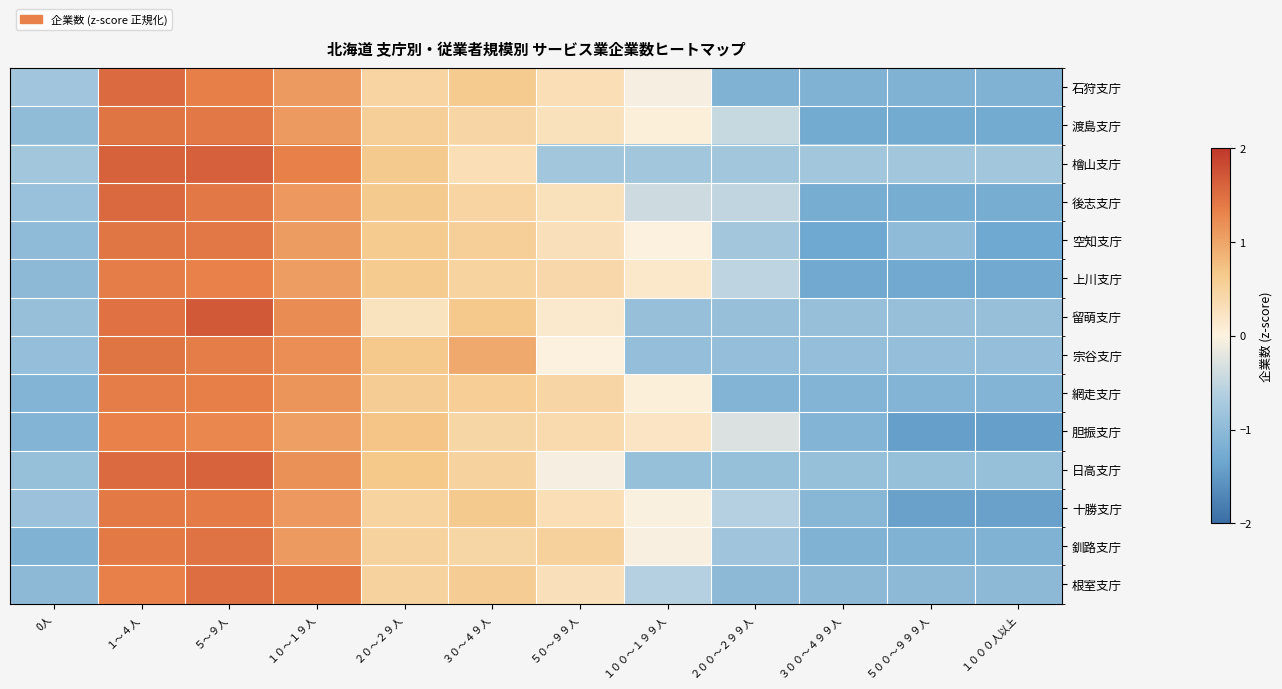

Reading left to right, list all the values displayed in this chart.

石狩支庁: 0人=-0.8	１～４人=1.5	５～９人=1.4	１０～１９人=1.1	２０～２９人=0.5	３０～４９人=0.6	５０～９９人=0.3	１００～１９９人=-0.0	２００～２９９人=-1.1	３００～４９９人=-1.1	５００～９９９人=-1.1	１０００人以上=-1.1
渡島支庁: 0人=-1.0	１～４人=1.4	５～９人=1.4	１０～１９人=1.1	２０～２９人=0.6	３０～４９人=0.5	５０～９９人=0.3	１００～１９９人=0.0	２００～２９９人=-0.5	３００～４９９人=-1.3	５００～９９９人=-1.3	１０００人以上=-1.3
檜山支庁: 0人=-0.8	１～４人=1.6	５～９人=1.6	１０～１９人=1.3	２０～２９人=0.6	３０～４９人=0.3	５０～９９人=-0.8	１００～１９９人=-0.8	２００～２９９人=-0.8	３００～４９９人=-0.8	５００～９９９人=-0.8	１０００人以上=-0.8
後志支庁: 0人=-0.9	１～４人=1.6	５～９人=1.4	１０～１９人=1.1	２０～２９人=0.6	３０～４９人=0.5	５０～９９人=0.3	１００～１９９人=-0.4	２００～２９９人=-0.5	３００～４９９人=-1.2	５００～９９９人=-1.2	１０００人以上=-1.2
空知支庁: 0人=-1.0	１～４人=1.4	５～９人=1.4	１０～１９人=1.1	２０～２９人=0.6	３０～４９人=0.6	５０～９９人=0.3	１００～１９９人=0.0	２００～２９９人=-0.8	３００～４９９人=-1.3	５００～９９９人=-1.0	１０００人以上=-1.3
上川支庁: 0人=-1.0	１～４人=1.4	５～９人=1.3	１０～１９人=1.1	２０～２９人=0.6	３０～４９人=0.5	５０～９９人=0.4	１００～１９９人=0.2	２００～２９９人=-0.5	３００～４９９人=-1.3	５００～９９９人=-1.3	１０００人以上=-1.3
留萌支庁: 0人=-0.9	１～４人=1.5	５～９人=1.7	１０～１９人=1.2	２０～２９人=0.3	３０～４９人=0.6	５０～９９人=0.1	１００～１９９人=-0.9	２００～２９９人=-0.9	３００～４９９人=-0.9	５００～９９９人=-0.9	１０００人以上=-0.9
宗谷支庁: 0人=-0.9	１～４人=1.4	５～９人=1.4	１０～１９人=1.2	２０～２９人=0.6	３０～４９人=1.0	５０～９９人=0.0	１００～１９９人=-0.9	２００～２９９人=-0.9	３００～４９９人=-0.9	５００～９９９人=-0.9	１０００人以上=-0.9
網走支庁: 0人=-1.1	１～４人=1.4	５～９人=1.3	１０～１９人=1.1	２０～２９人=0.6	３０～４９人=0.6	５０～９９人=0.5	１００～１９９人=0.0	２００～２９９人=-1.1	３００～４９９人=-1.1	５００～９９９人=-1.1	１０００人以上=-1.1
胆振支庁: 0人=-1.1	１～４人=1.3	５～９人=1.3	１０～１９人=1.0	２０～２９人=0.7	３０～４９人=0.5	５０～９９人=0.4	１００～１９９人=0.2	２００～２９９人=-0.3	３００～４９９人=-1.1	５００～９９９人=-1.4	１０００人以上=-1.4
日高支庁: 0人=-0.9	１～４人=1.5	５～９人=1.6	１０～１９人=1.2	２０～２９人=0.7	３０～４９人=0.5	５０～９９人=-0.1	１００～１９９人=-0.9	２００～２９９人=-0.9	３００～４９９人=-0.9	５００～９９９人=-0.9	１０００人以上=-0.9
十勝支庁: 0人=-0.9	１～４人=1.4	５～９人=1.4	１０～１９人=1.1	２０～２９人=0.5	３０～４９人=0.6	５０～９９人=0.3	１００～１９９人=-0.0	２００～２９９人=-0.6	３００～４９９人=-1.1	５００～９９９人=-1.4	１０００人以上=-1.4
釧路支庁: 0人=-1.2	１～４人=1.4	５～９人=1.5	１０～１９人=1.1	２０～２９人=0.5	３０～４９人=0.4	５０～９９人=0.5	１００～１９９人=-0.0	２００～２９９人=-0.8	３００～４９９人=-1.2	５００～９９９人=-1.2	１０００人以上=-1.2
根室支庁: 0人=-1.0	１～４人=1.3	５～９人=1.5	１０～１９人=1.4	２０～２９人=0.5	３０～４９人=0.6	５０～９９人=0.3	１００～１９９人=-0.6	２００～２９９人=-1.0	３００～４９９人=-1.0	５００～９９９人=-1.0	１０００人以上=-1.0